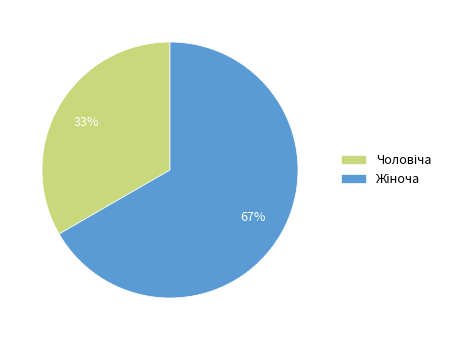

Does any single category account for the majority?

Yes